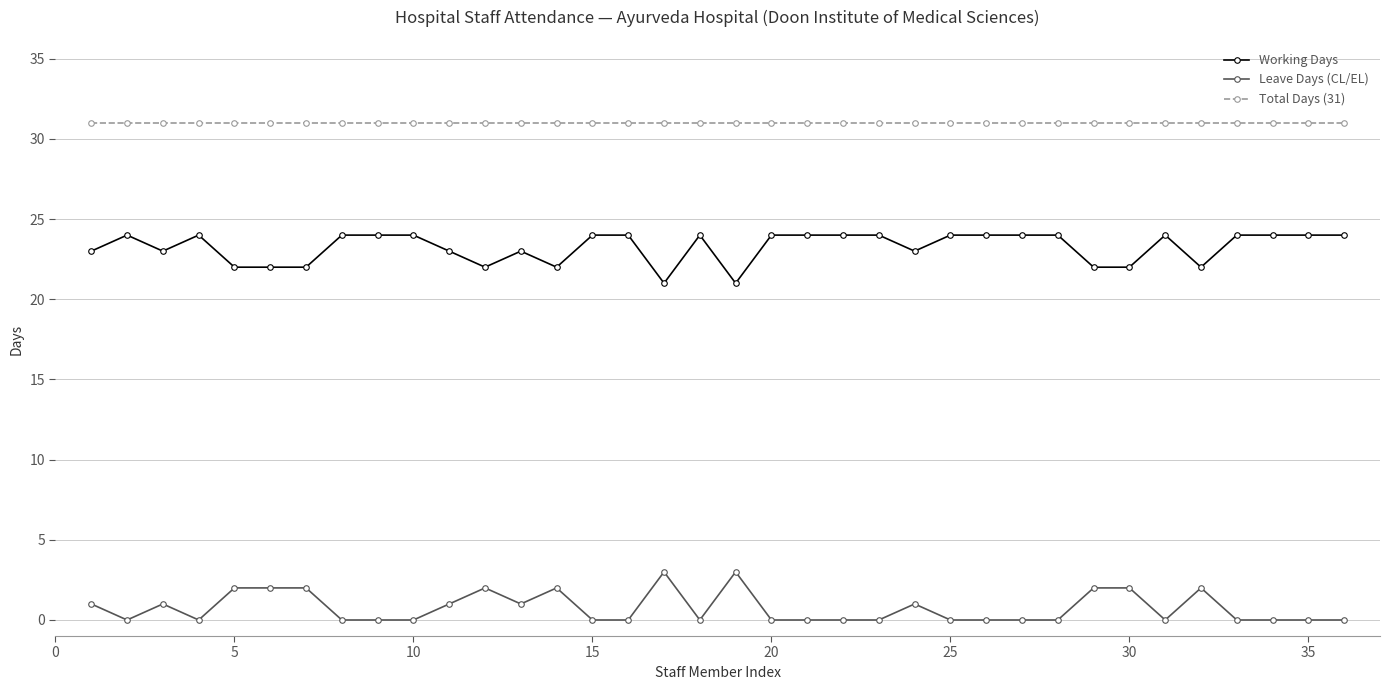

Rank the series by their average value, from lowest to highest.

Leave Days (CL/EL), Working Days, Total Days (31)